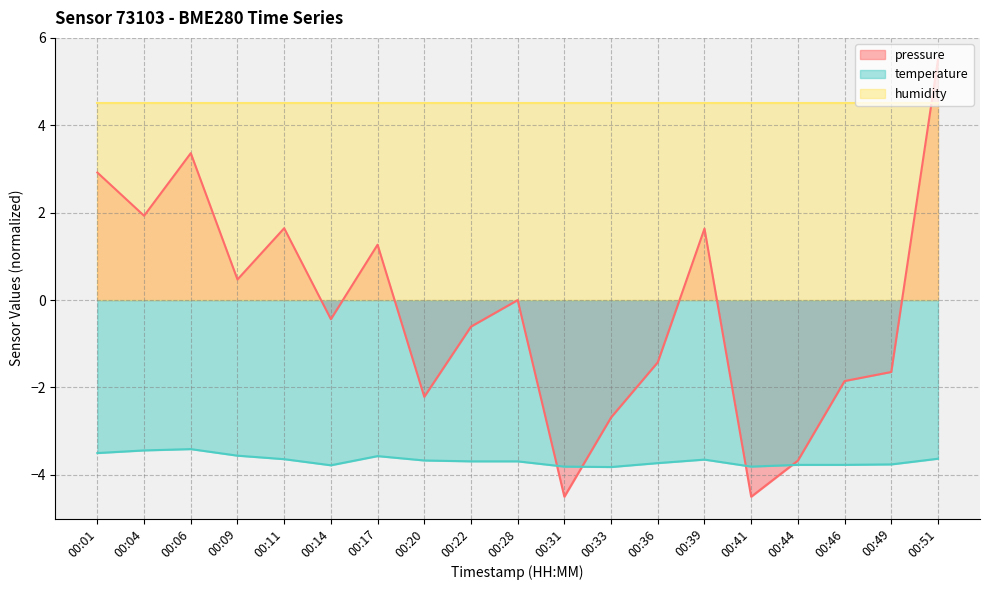

True or false: temperature has more than 1 points higher than both neighbors.

True